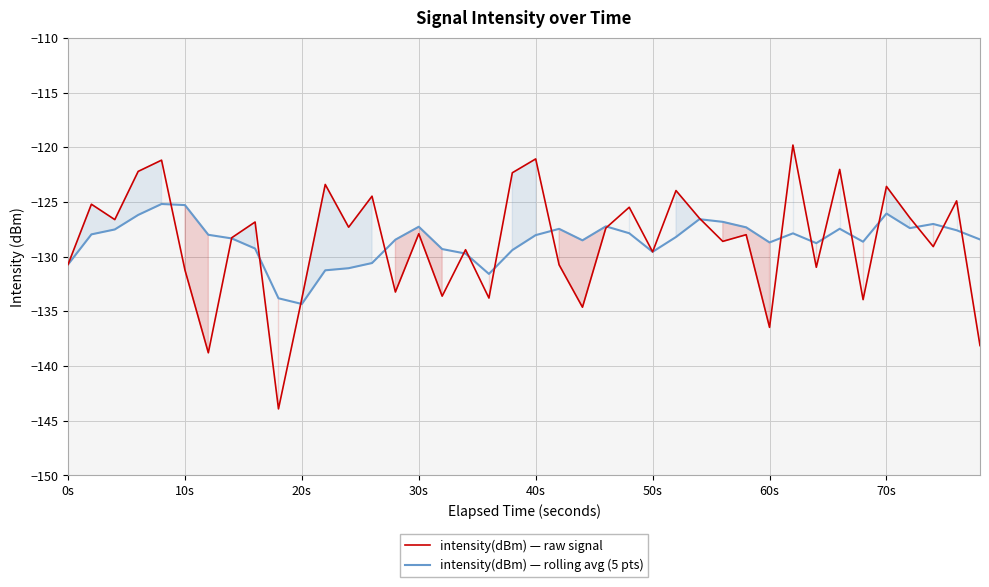

What is the smallest value displayed?

-143.9